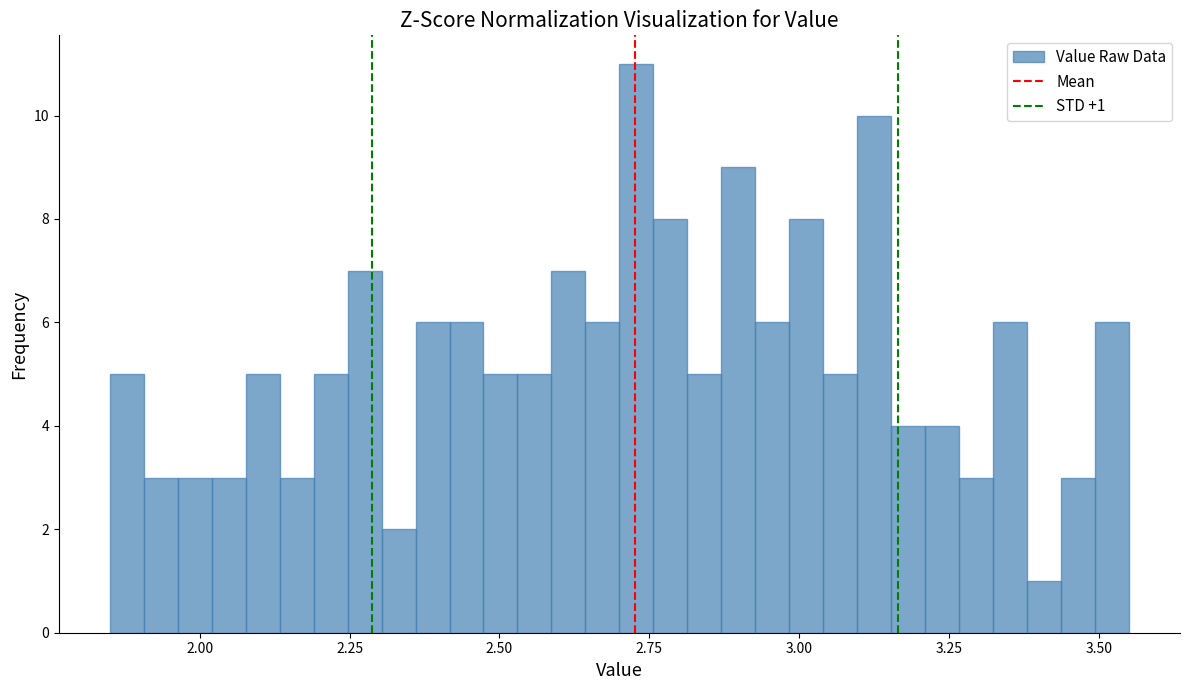

Around what value on the x-axis is the tallest bar? Give the approximate position of its centre, as read against the axis.

2.75